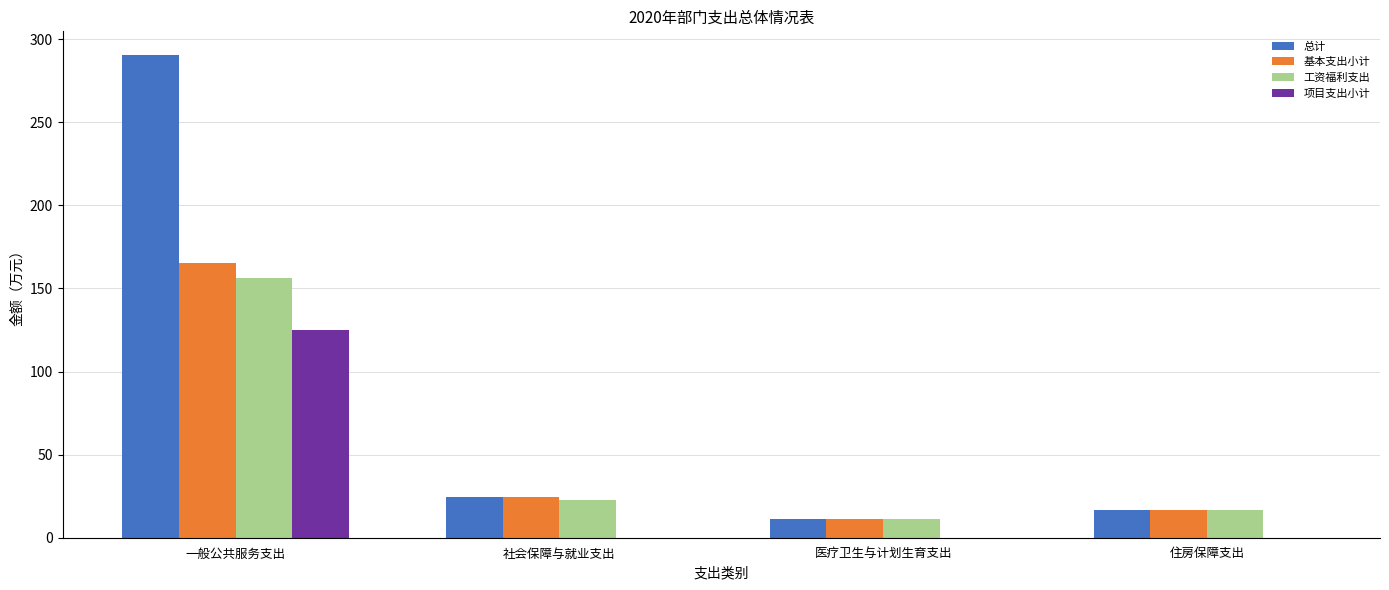

What value does the 基本支出小计 series have at 一般公共服务支出?

165.1